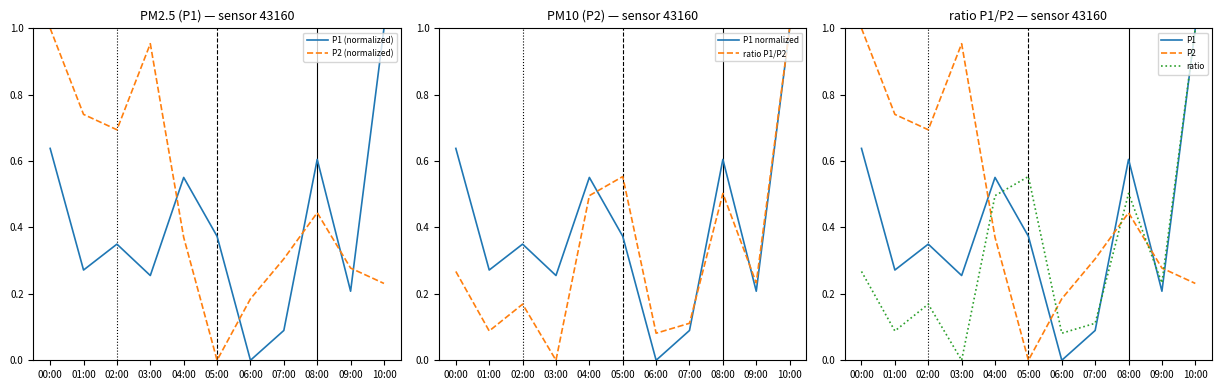

At which label does P2 (normalized) reach its minimum?

05:00